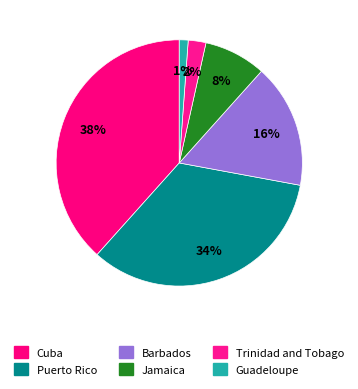

Is the sum of Trinidad and Tobago and Guadeloupe greater than half?

No